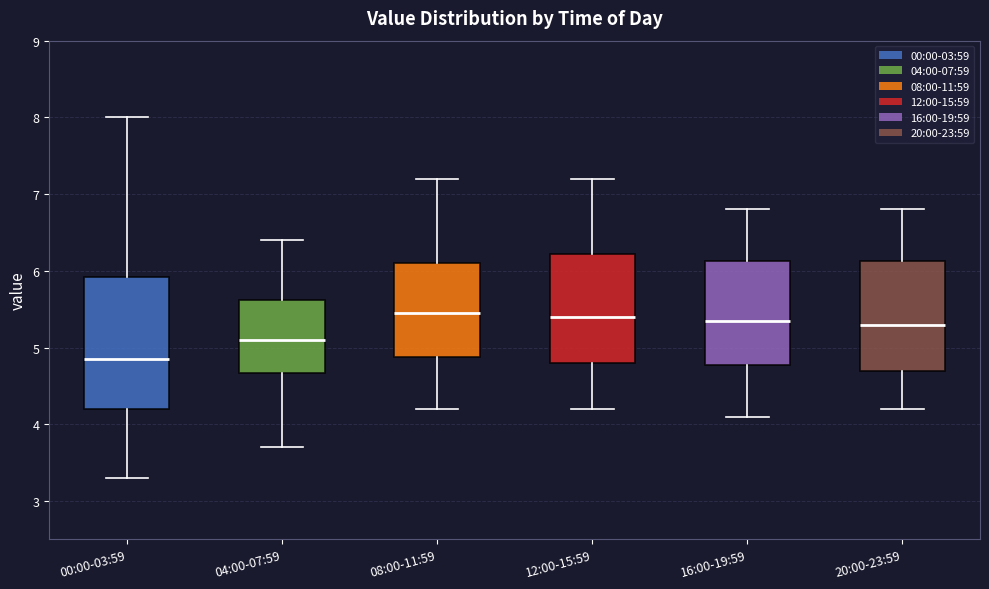

Which box is the tallest, from its lower edge to its upper edge?

00:00-03:59